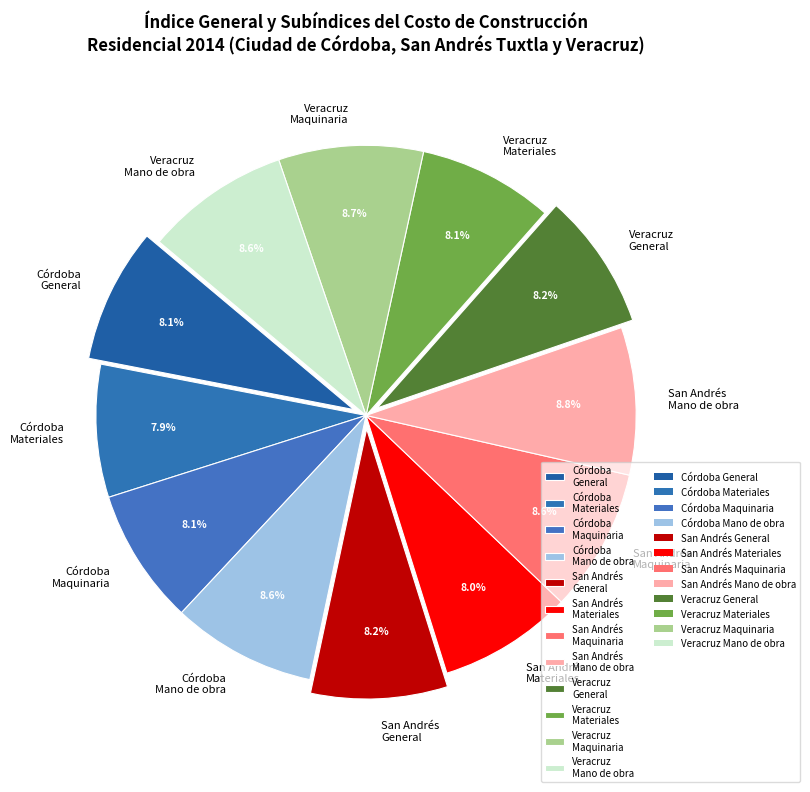

How much of the chart is everything except Veracruz Mano de obra?

91.4%